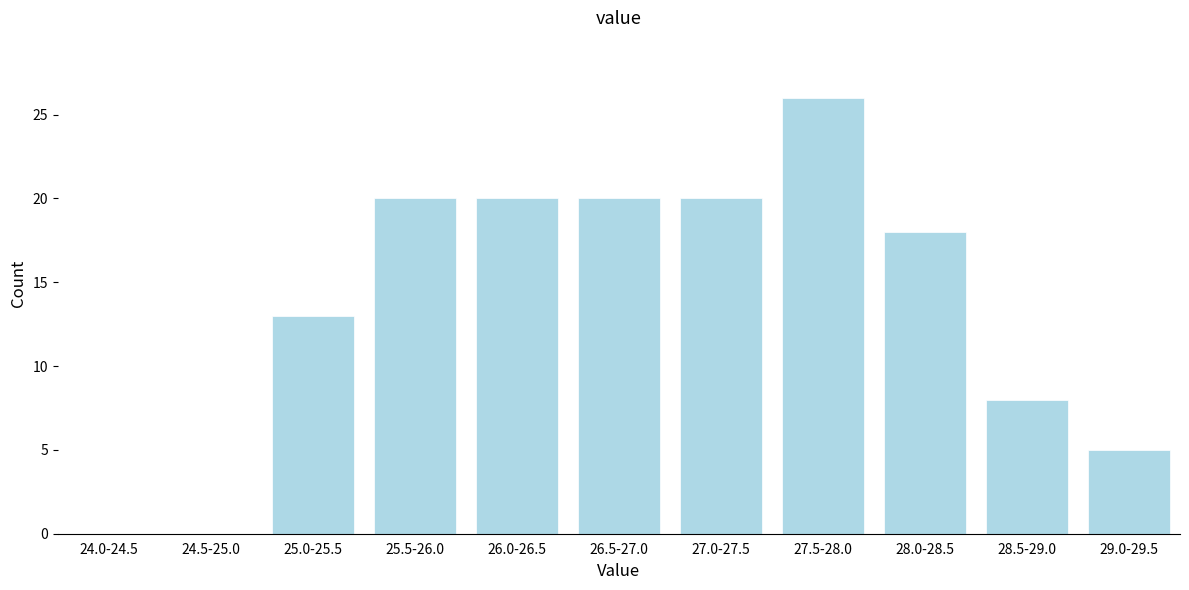

Reading left to right, extract all data points from this chart.

24.0-24.5=0	24.5-25.0=0	25.0-25.5=13	25.5-26.0=20	26.0-26.5=20	26.5-27.0=20	27.0-27.5=20	27.5-28.0=26	28.0-28.5=18	28.5-29.0=8	29.0-29.5=5